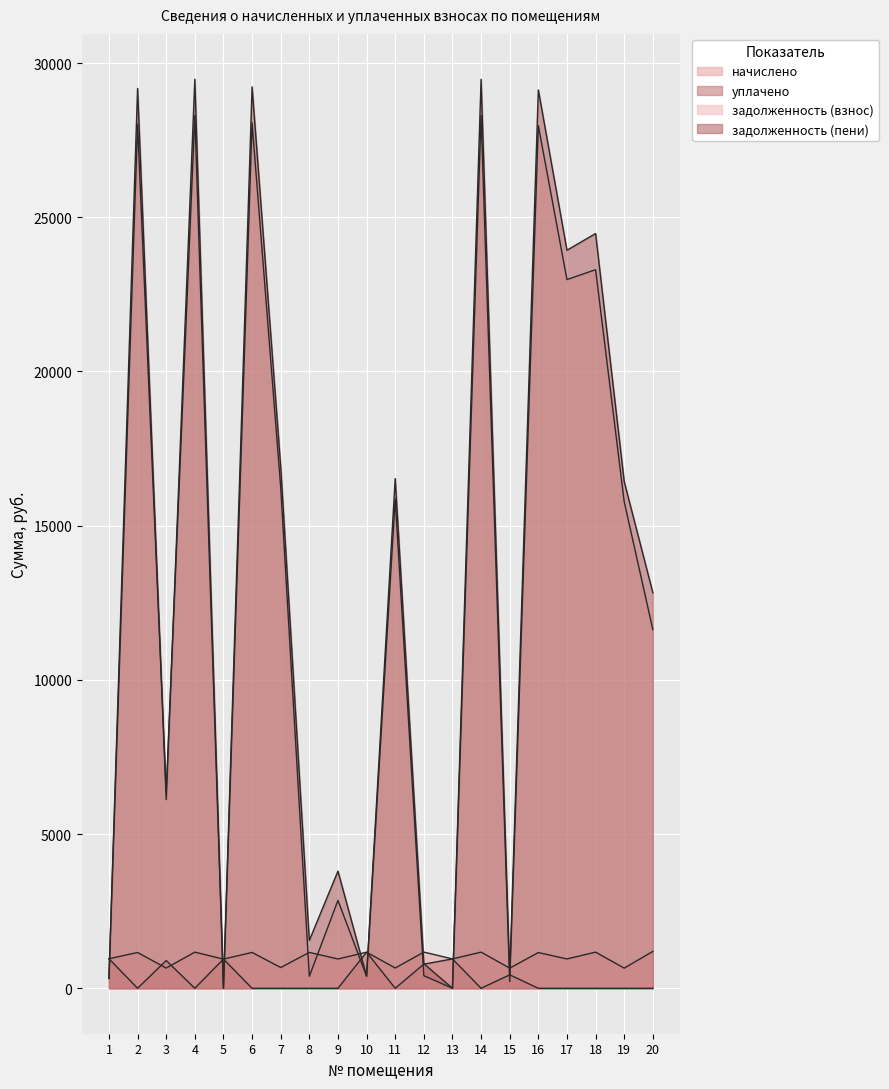

Count the number of categories in the chart.

20